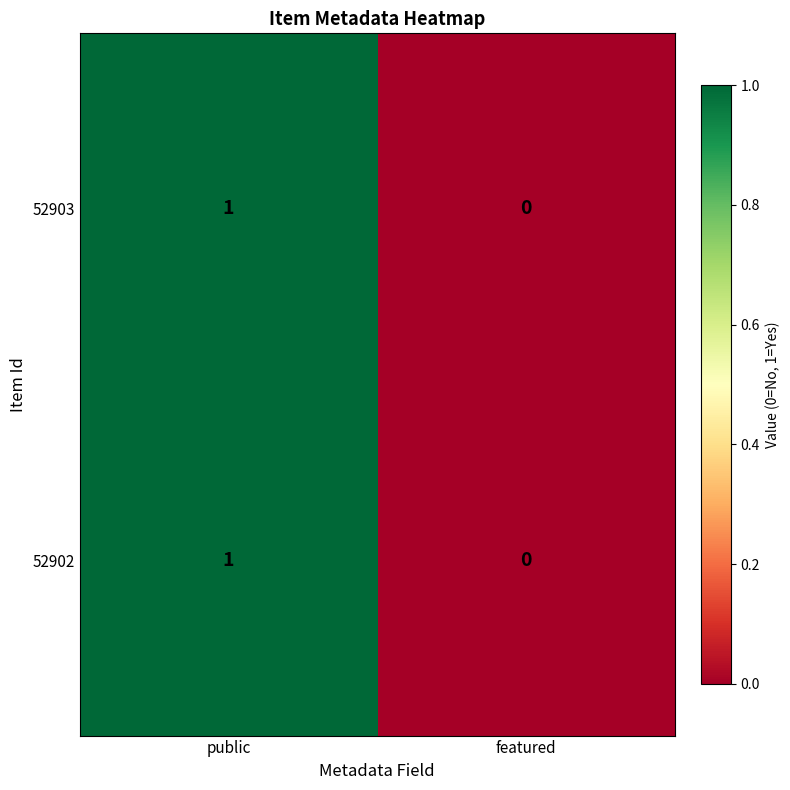

Reading right to left, transcribe all the data shown in this chart.

52903: 0	1
52902: 0	1